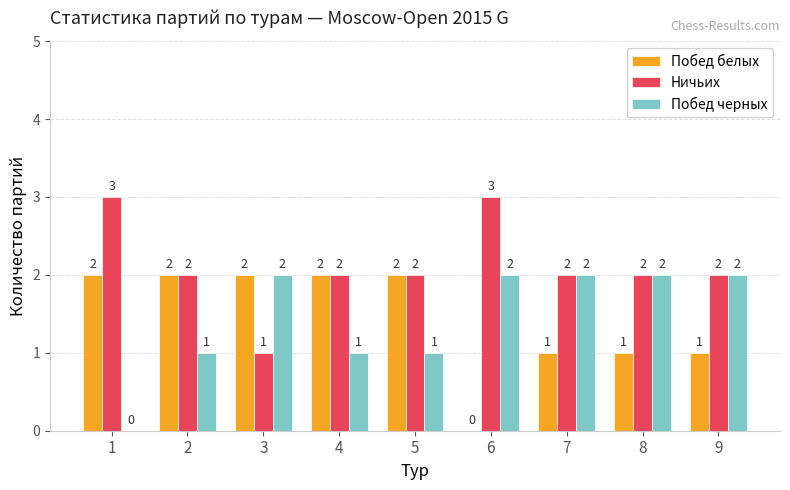

Which series has the largest total across all categories?

Ничьих